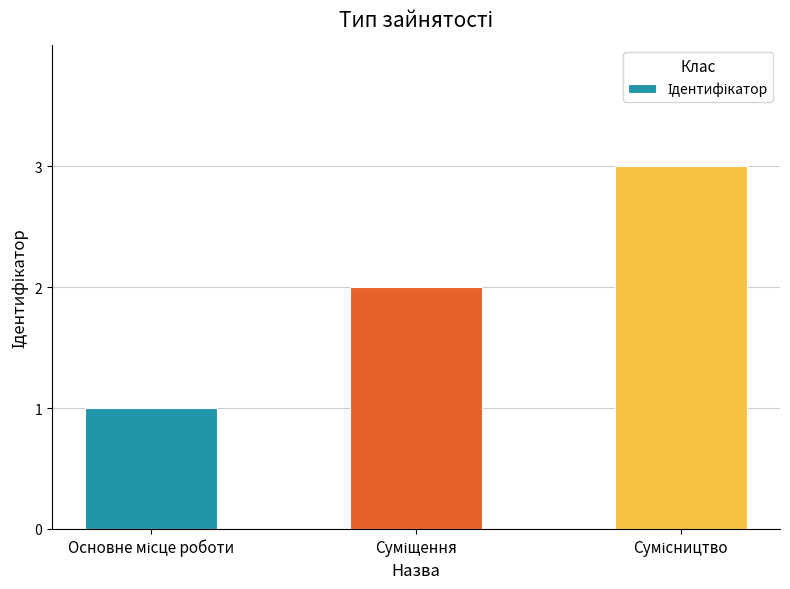

What is the sum of all values?

6